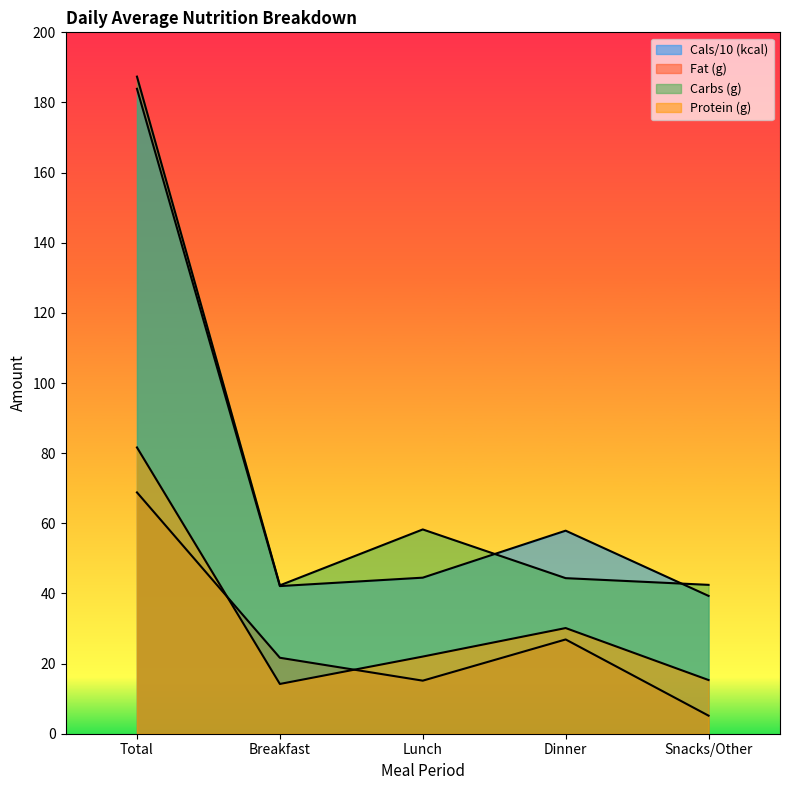

What is the total value across all series at Breakfast?

120.3